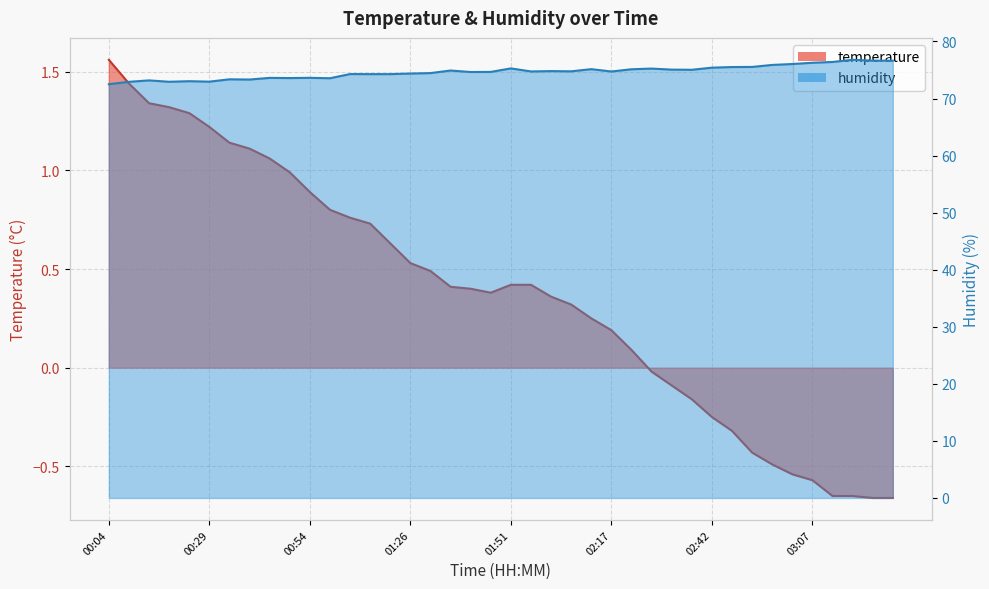

True or false: humidity and temperature intersect in this chart.

False